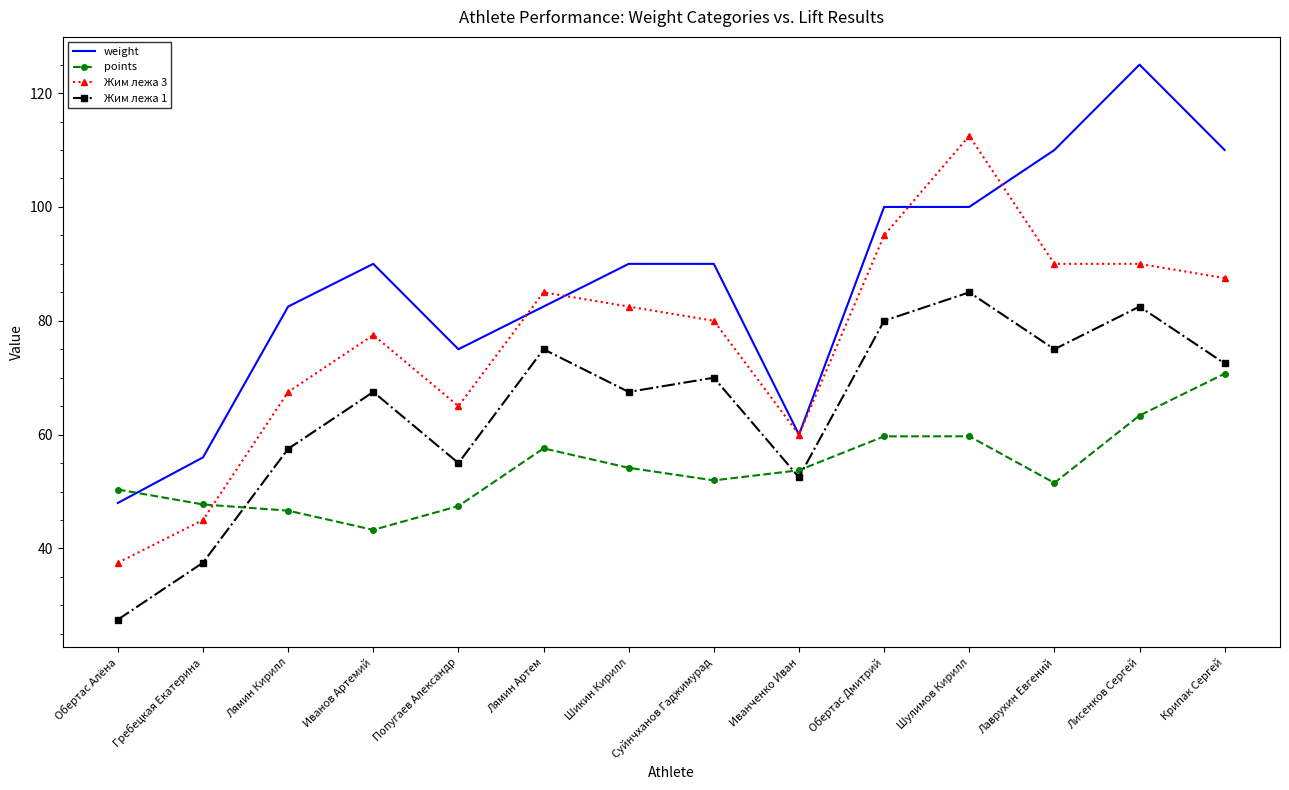

Which category has the lowest value in the Жим лежа 3 series?

Обертас Алёна